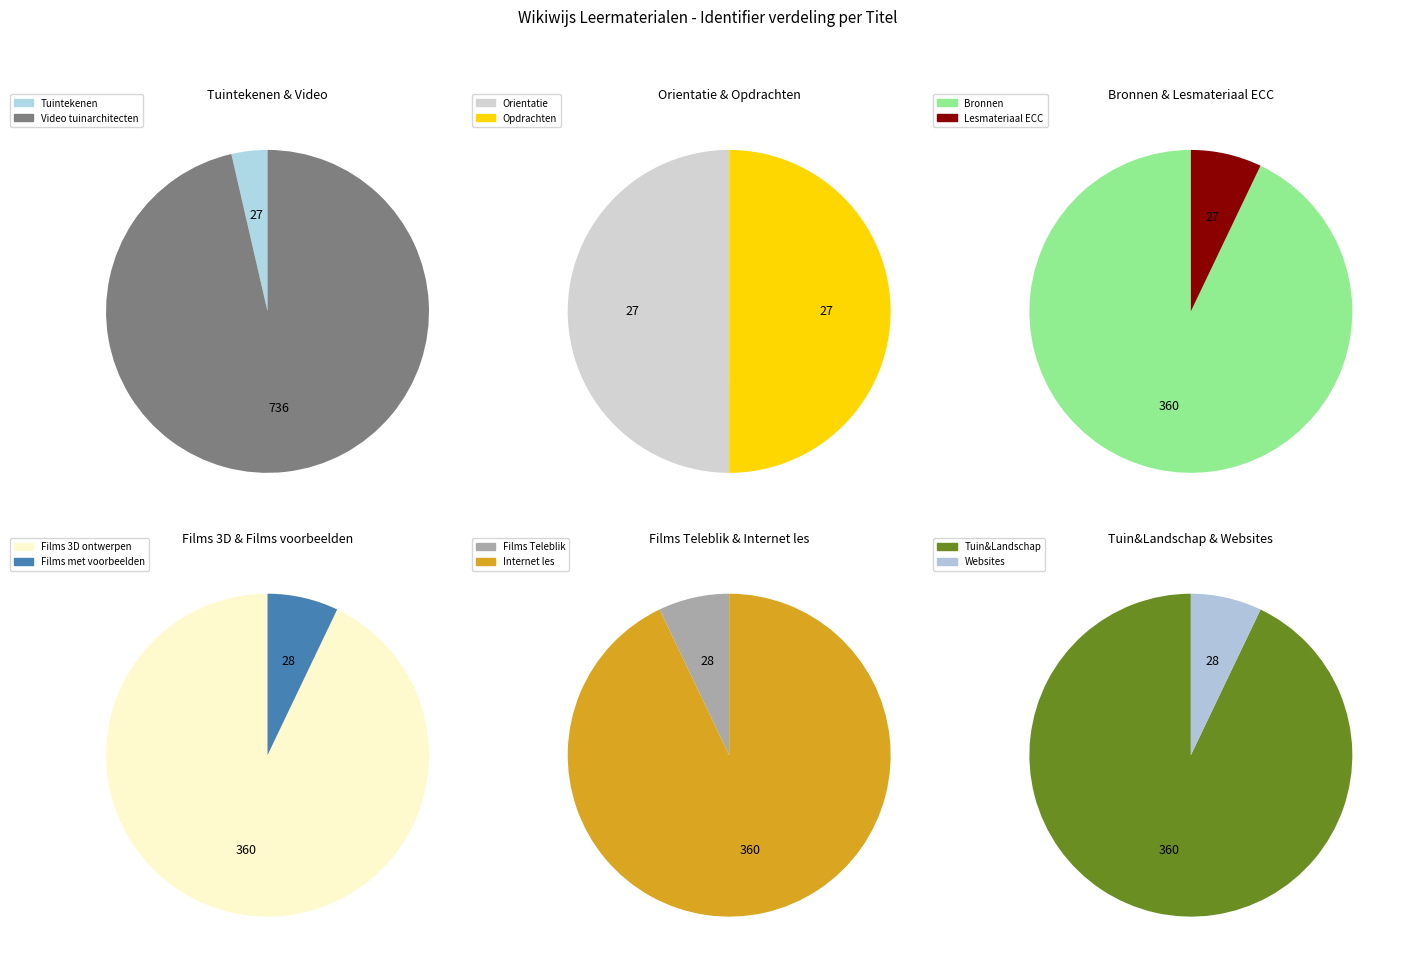

Is Lesmateriaal ECC the majority of the pie?

No